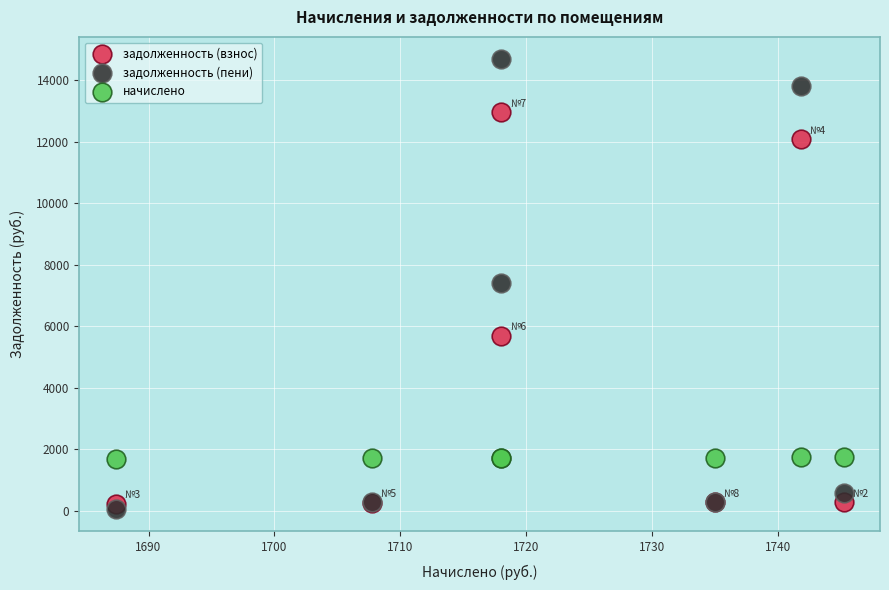

Which series contains the lowest Y value?

задолженность (пени)